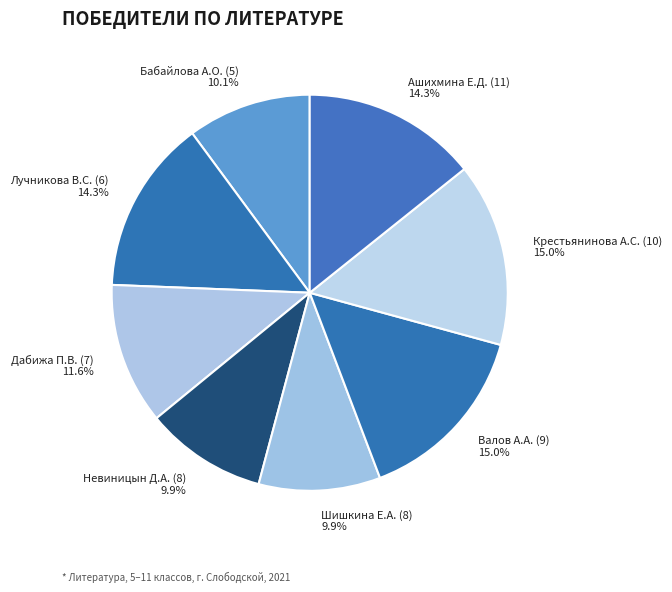

To the nearest percent, what percentage of the pie is Лучникова В.С. (6)?

14%